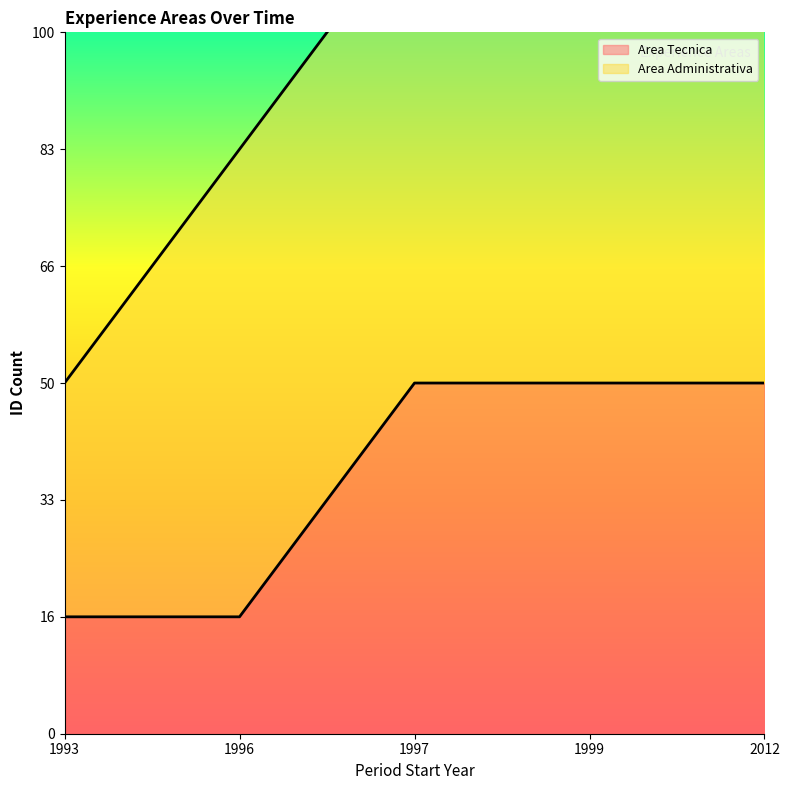

Reading right to left, what are all the values shown in this chart?

3	3	3	1	1